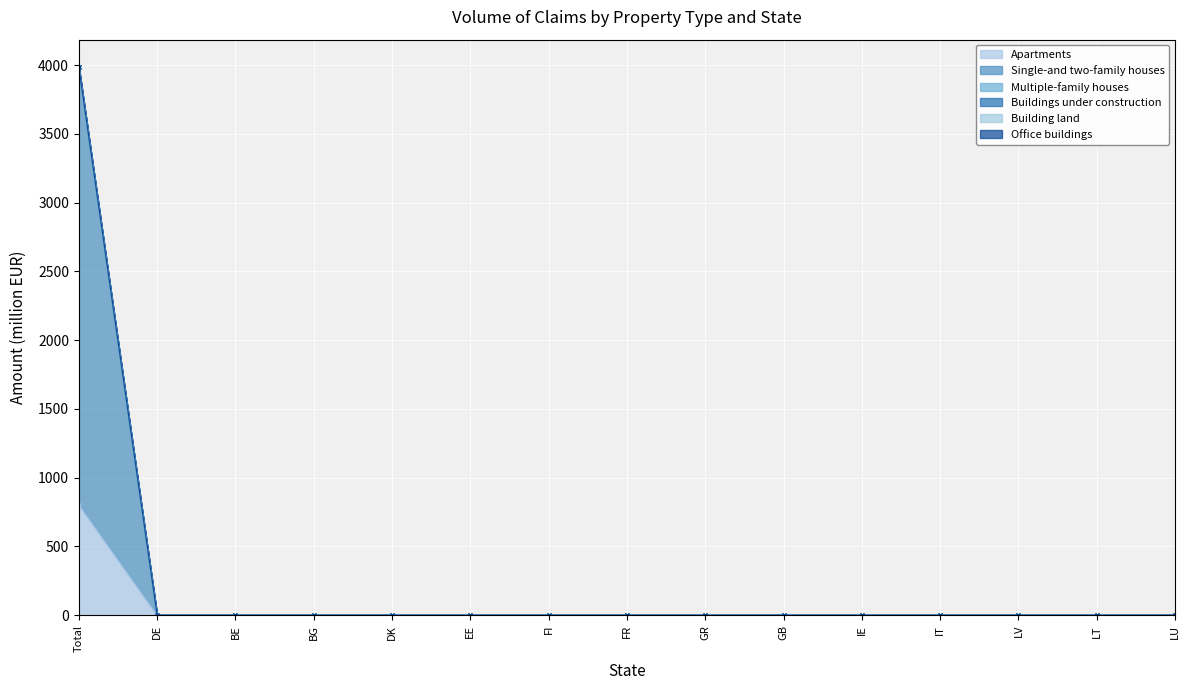

Where is Apartments nearest to the value 402?

DE